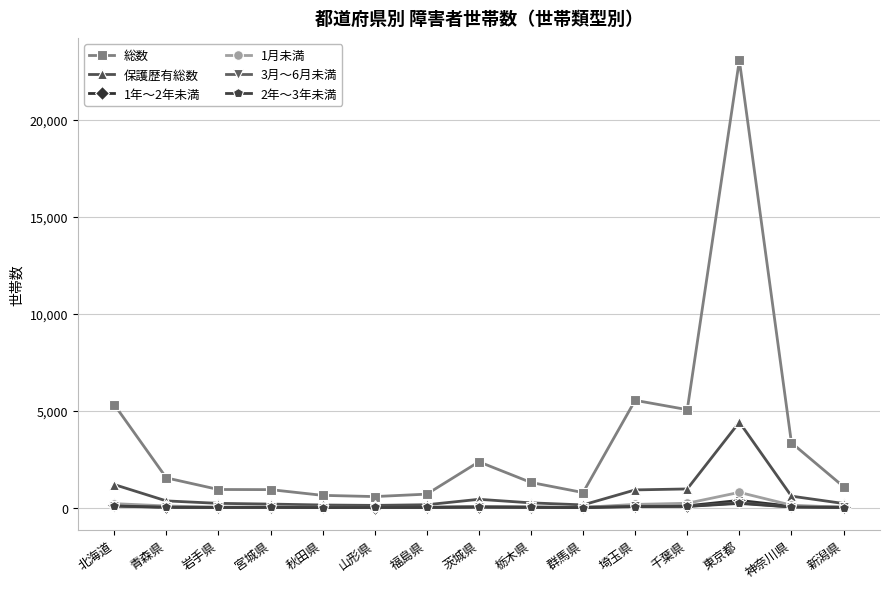

True or false: 総数 and 1年～2年未満 cross at least once.

False